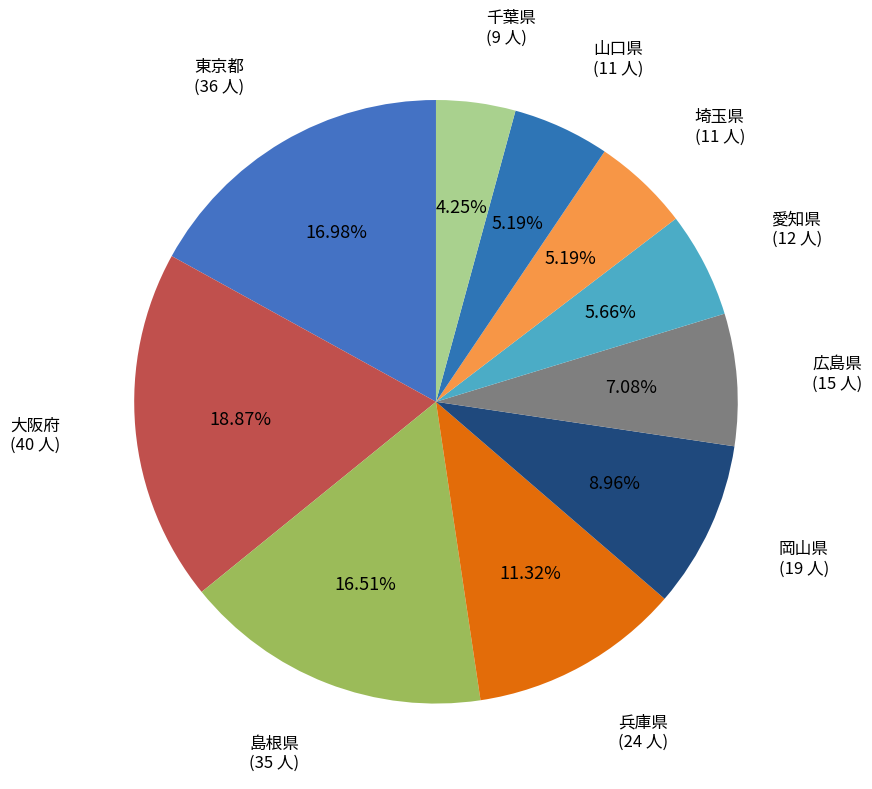

What is the smallest slice in the pie chart?

千葉県